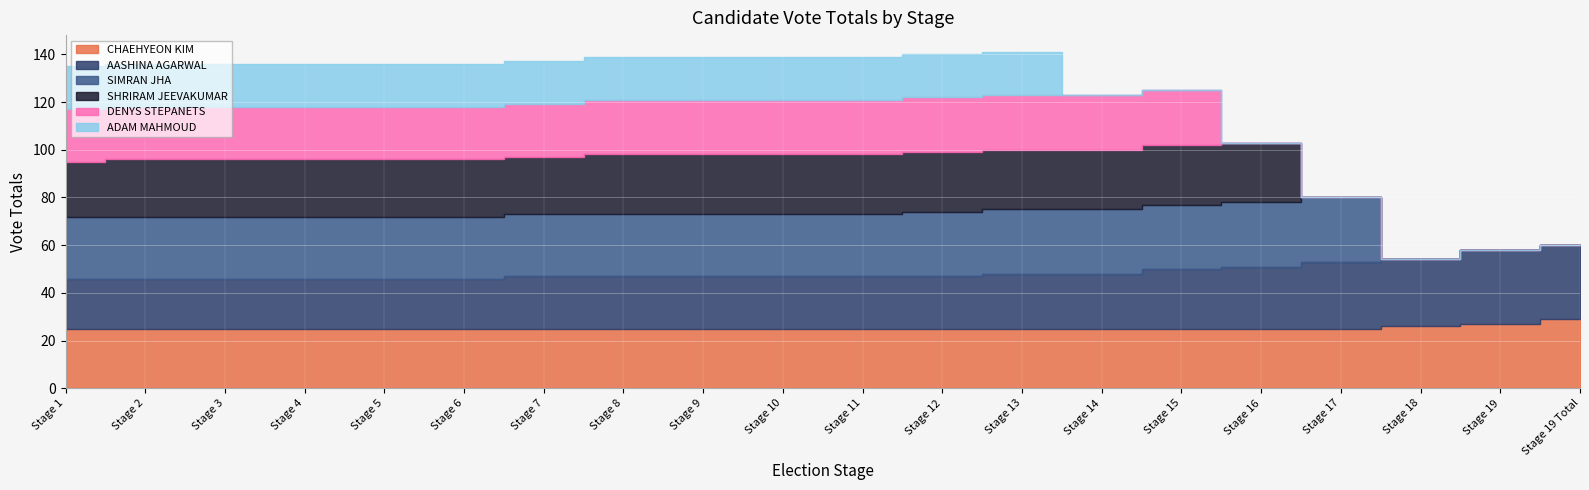

The AASHINA AGARWAL series shows 9 at Stage 5. True or false?

False